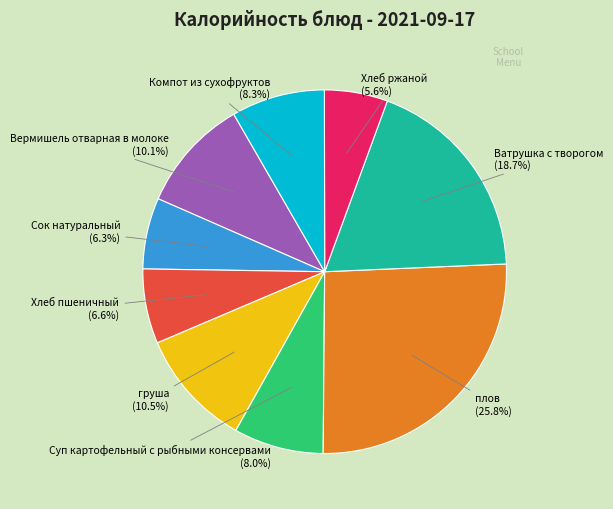

What is the ratio of the value at плов to the value at Компот из сухофруктов?

3.1